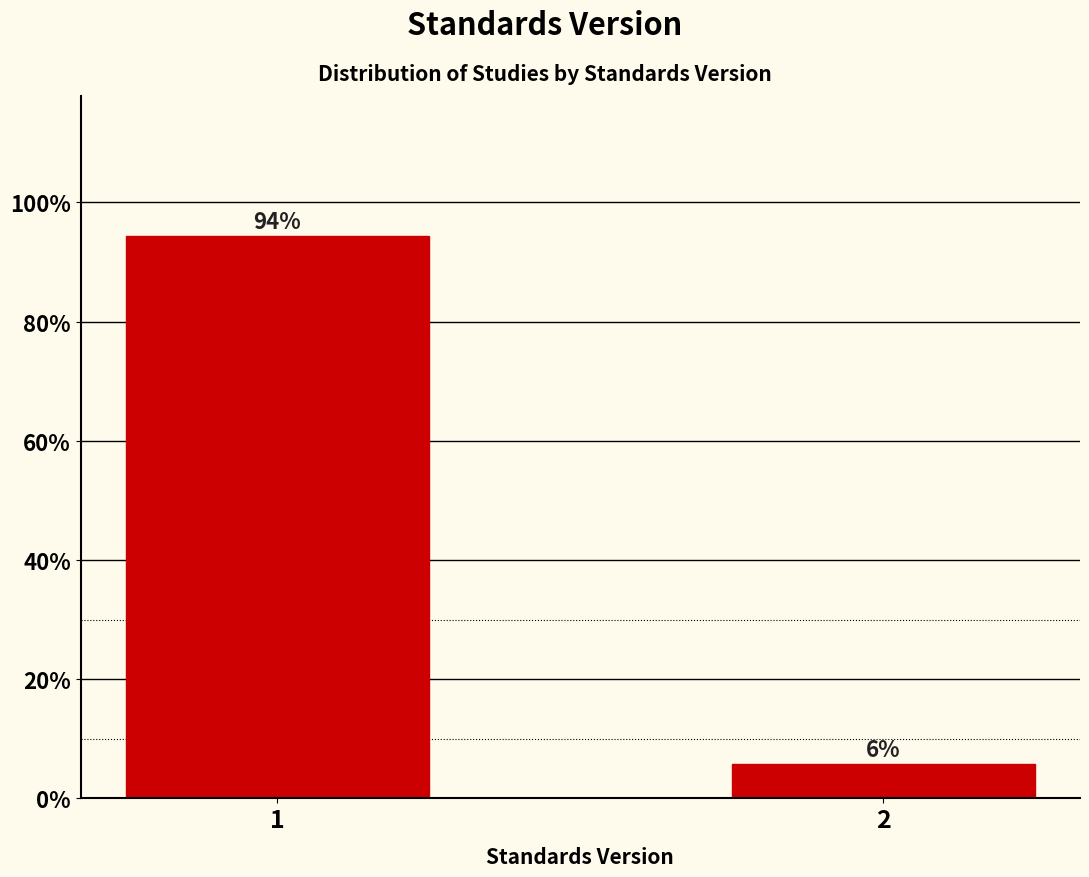

Read the value at 2.

5.7